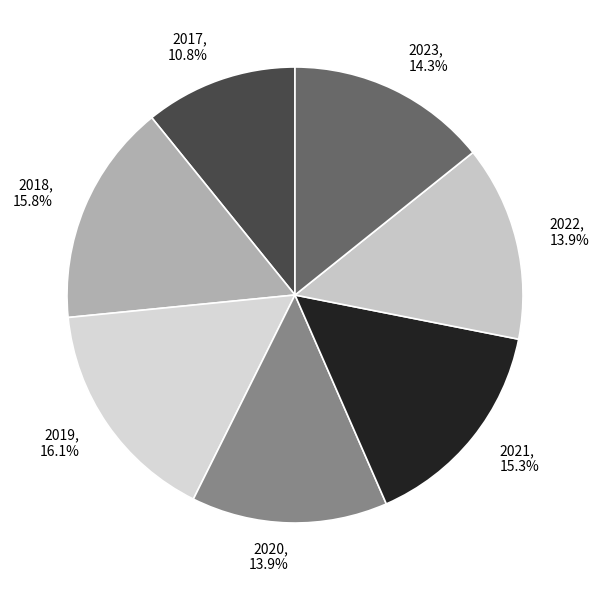

How many segments does this pie chart have?

7